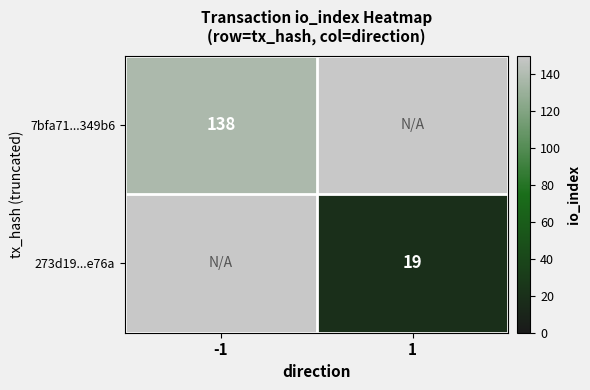

Is it true that 7bfa71...349b6 equals 208 at -1?

False